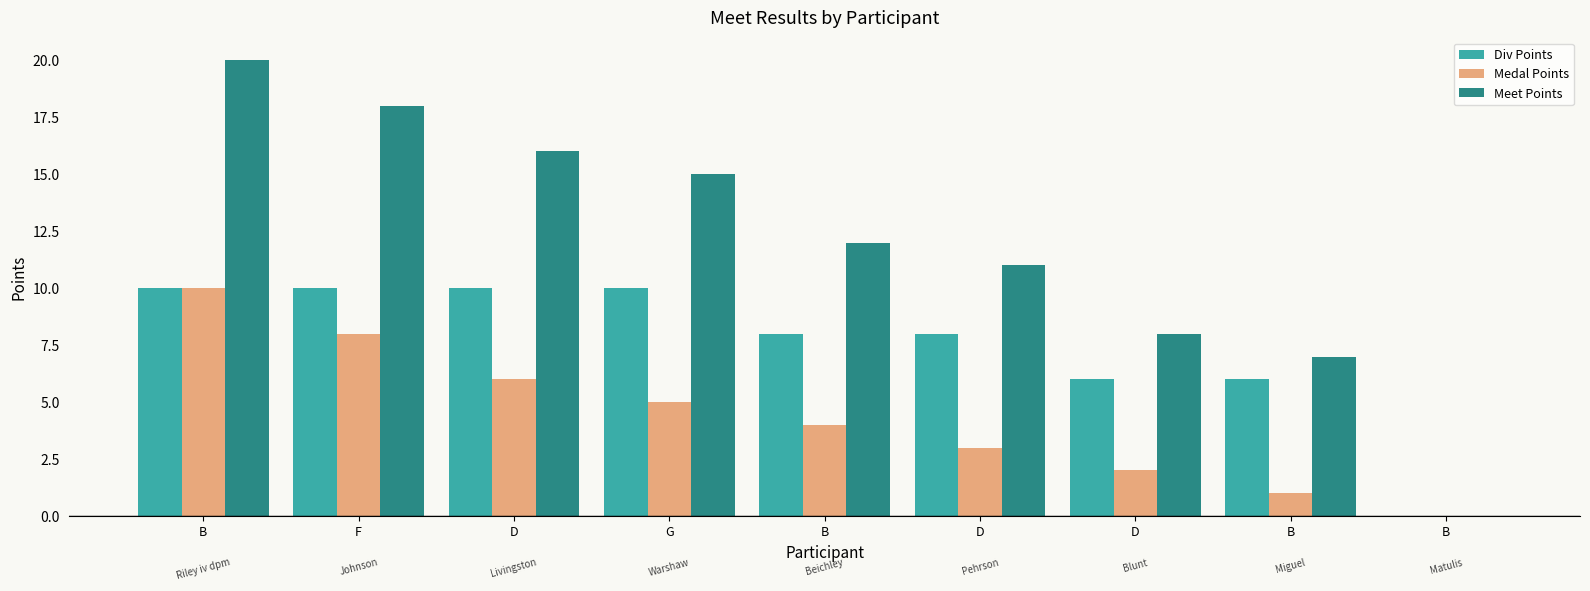

Does the chart contain stacked bars?

No